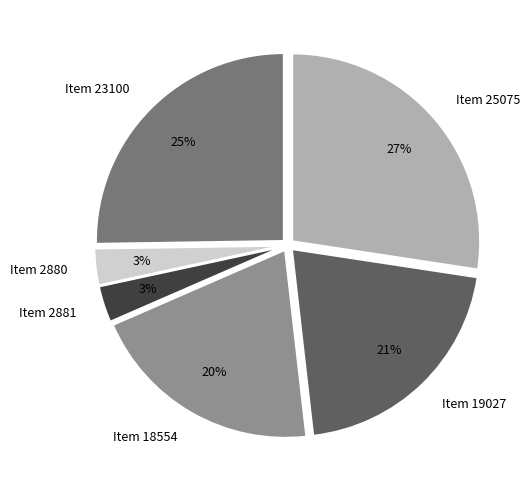

What percentage is the Item 23100 slice, to the nearest percent?

25%